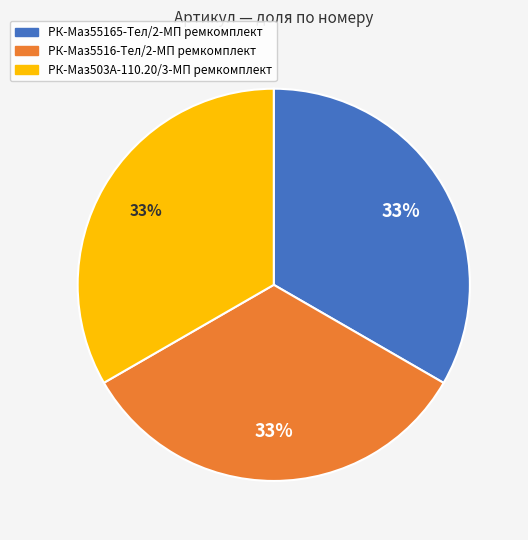

Approximately how many times larger is the value at РК-Маз5516-Тел/2-МП ремкомплект compared to РК-Маз55165-Тел/2-МП ремкомплект?

1.0